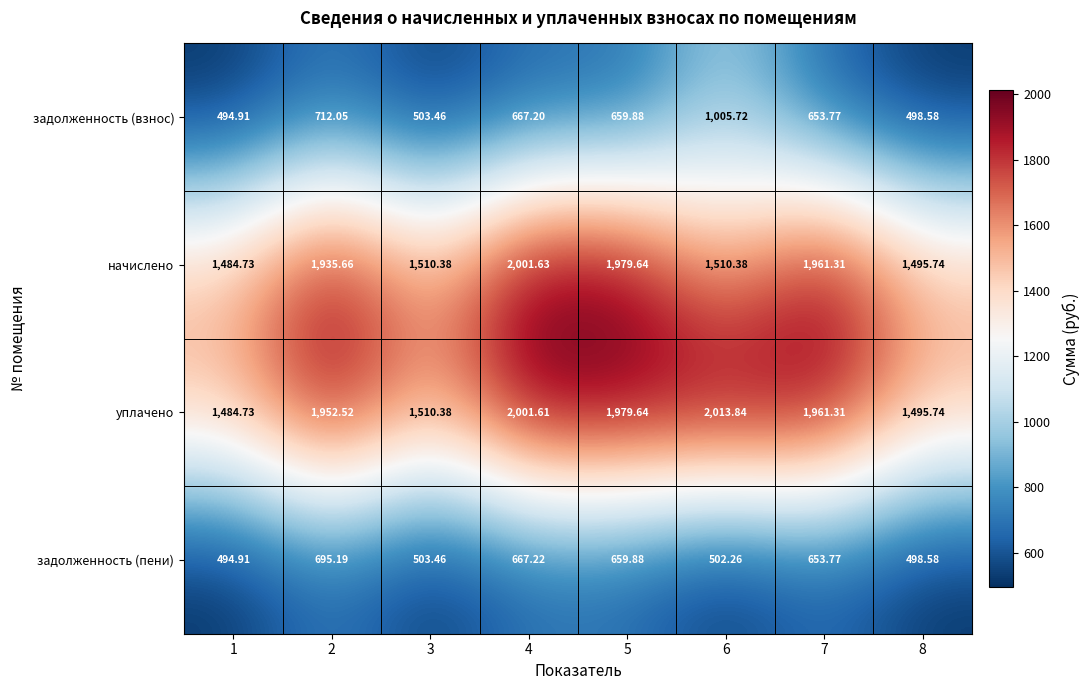

Is the value of задолженность (пени) at 5 greater than the value of уплачено at 3?

No